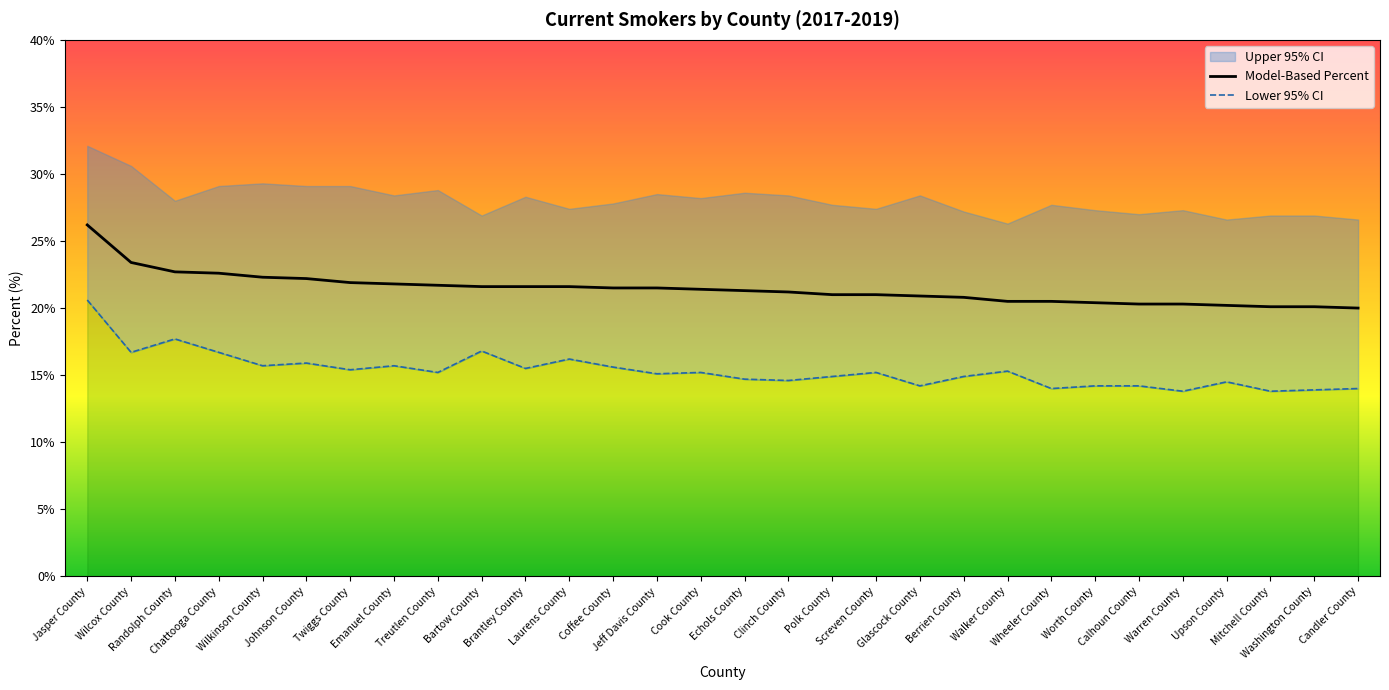

What is the average value of the Model-Based Percent series?

21.4